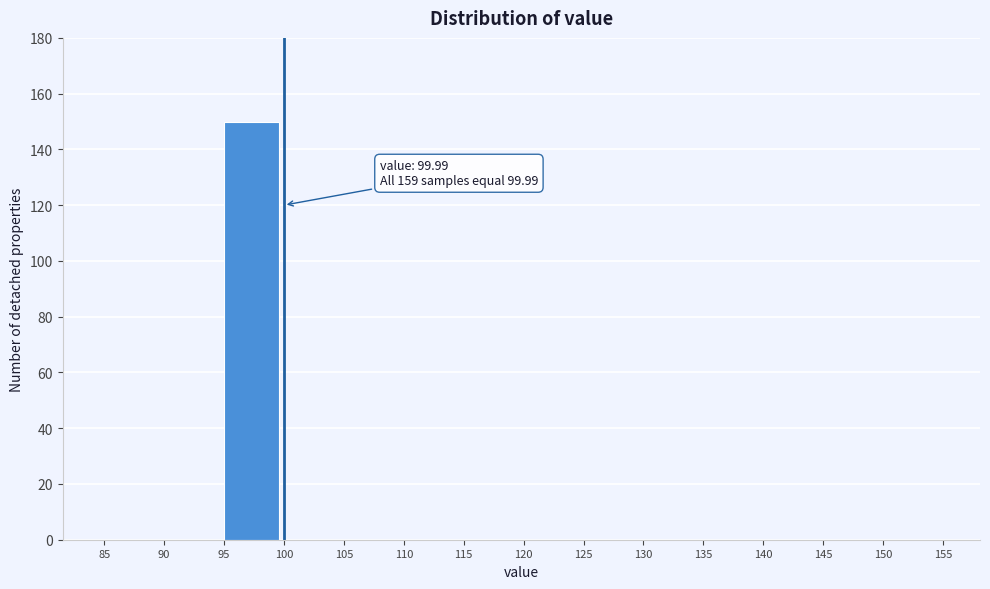

Which range on the x-axis has the tallest bar?

95 to 100